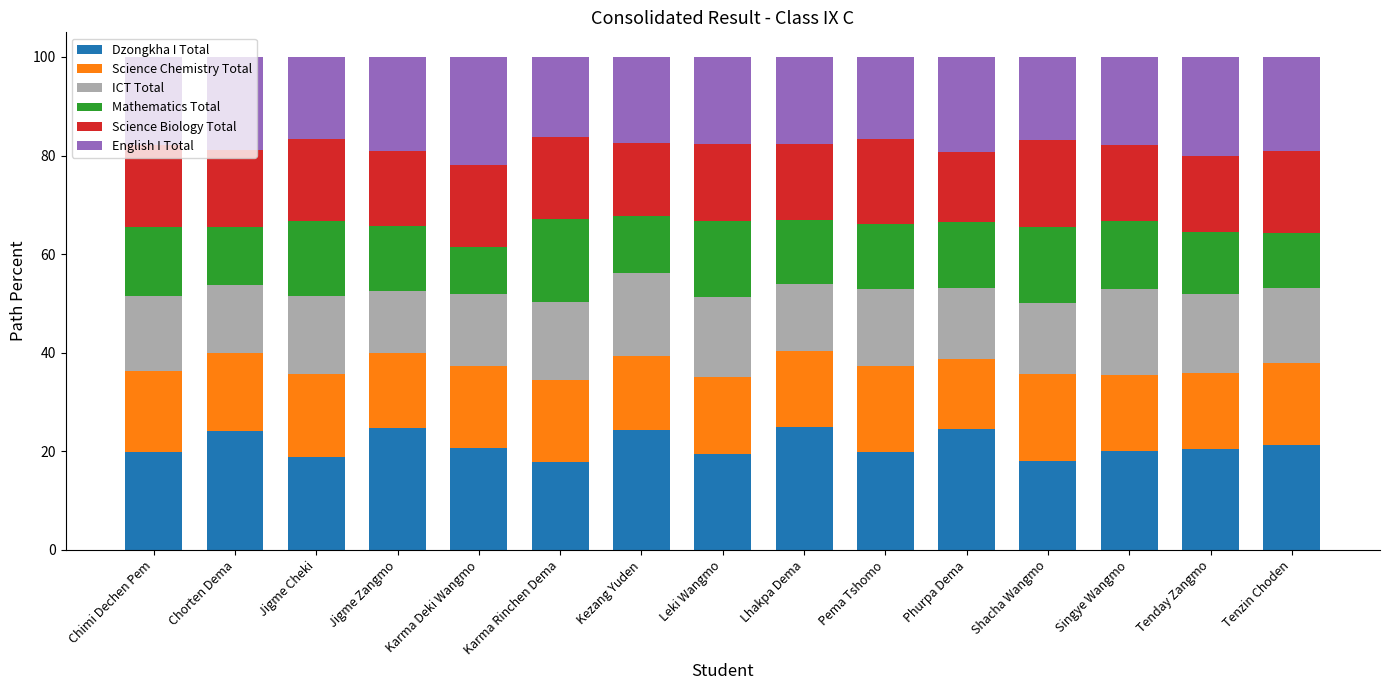

Read the Dzongkha I Total value at Leki Wangmo.

19.4